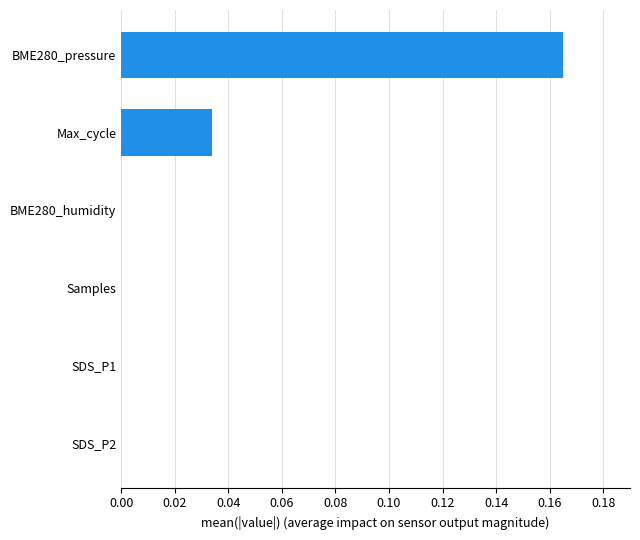

Which label corresponds to the largest value in the chart?

BME280_pressure